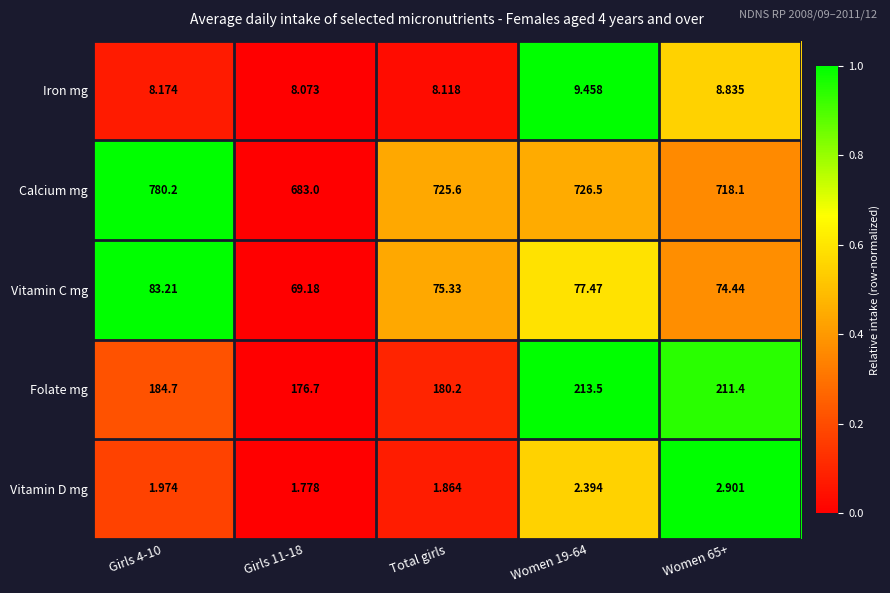

What is the total value across all series at Girls 4-10?

1058.3